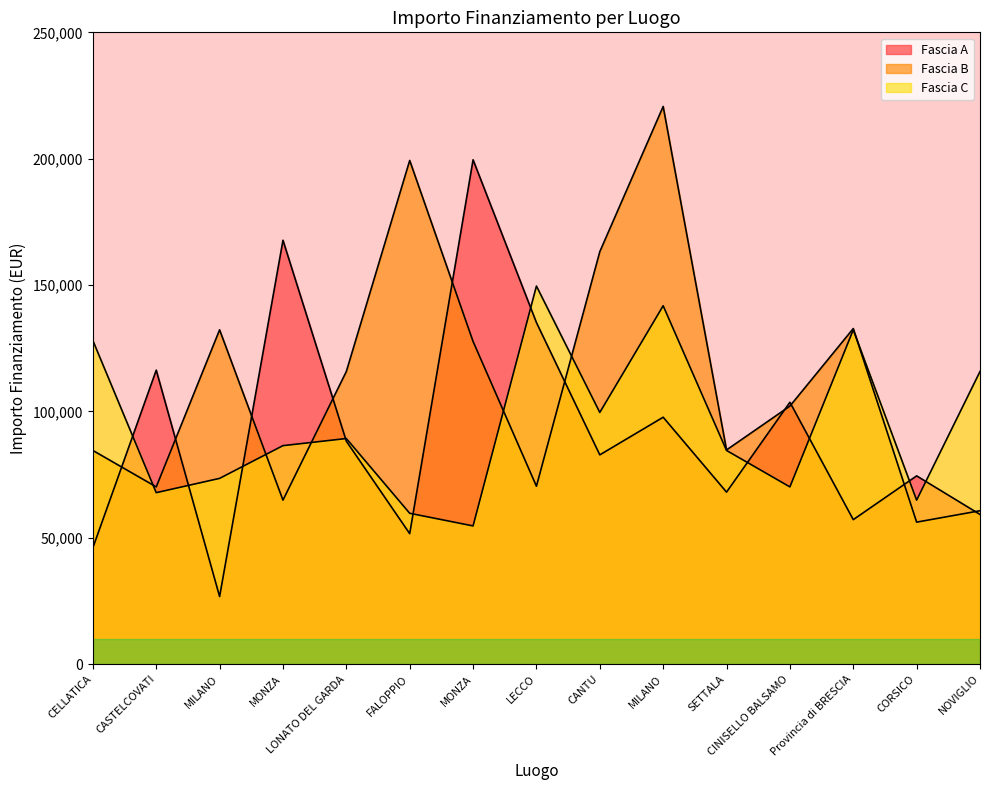

What is the total value across all series at CASTELCOVATI?

254289.2